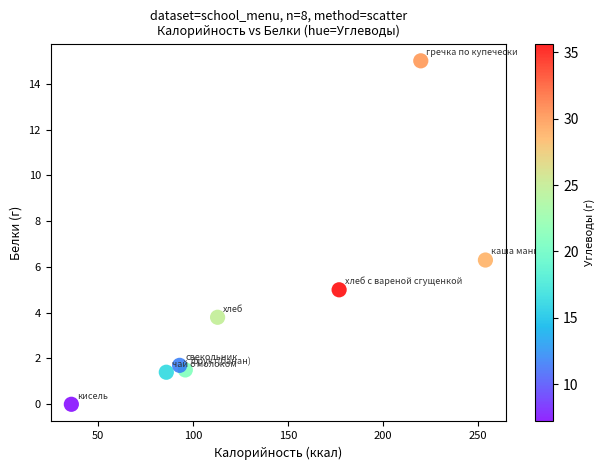

What Y value in the scatter plot is closest to 7?

6.3